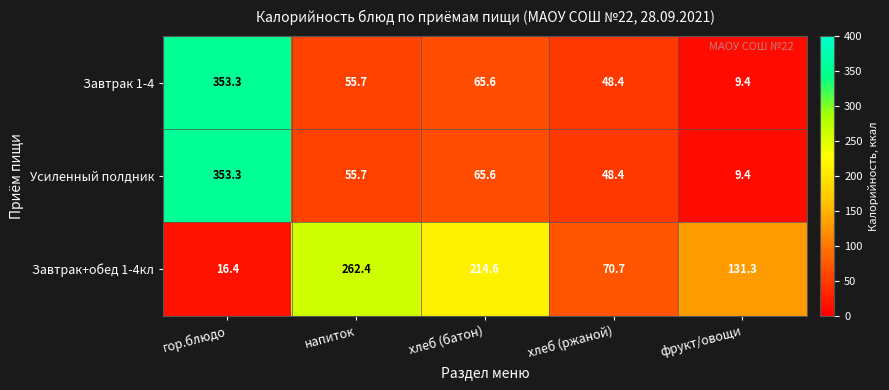

Which series changed the most between напиток and хлеб (ржаной)?

Завтрак+обед 1-4кл